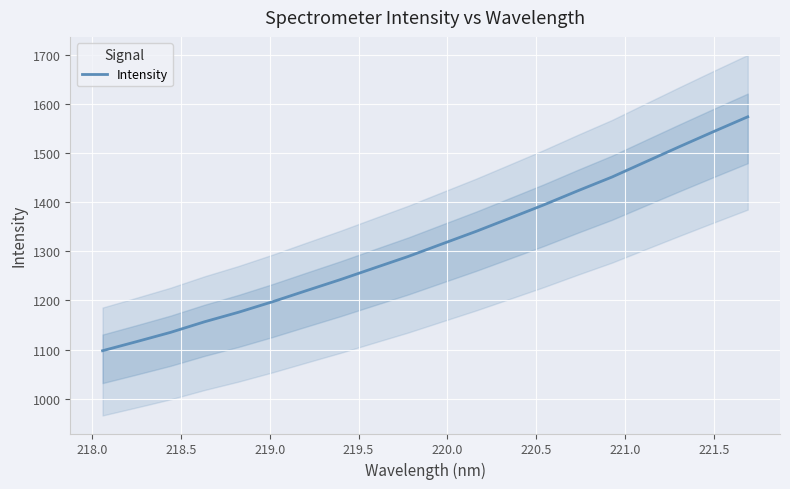

What is the minimum value for Intensity?

1097.8